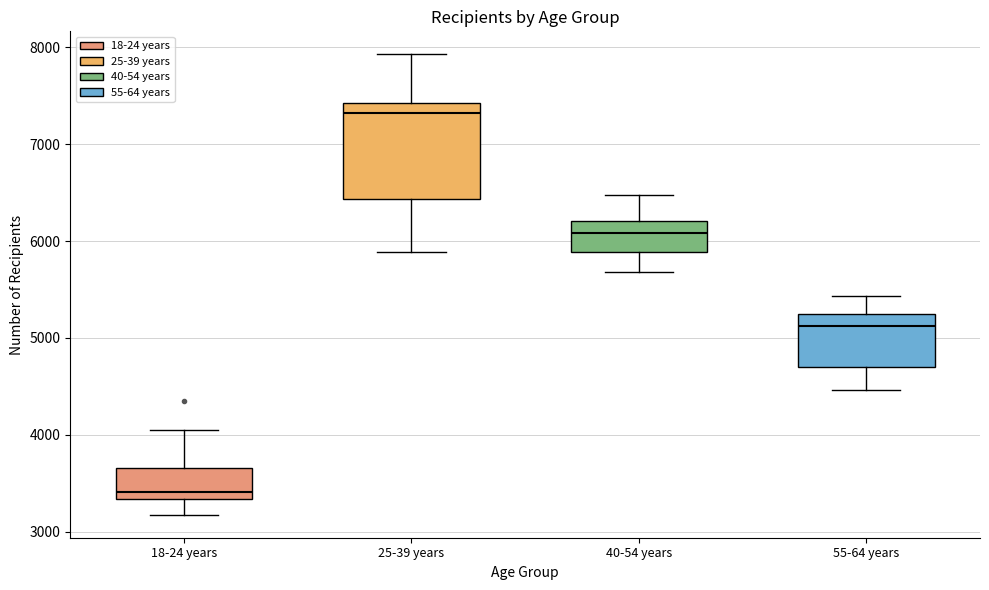

Reading left to right, transcribe this box plot: for each box, give where its median line is, the range the box spans, and where its two whiskers end, as read against the y-axis. The values are not printed on the chart, so give them approximately, as read against the axis.

18-24 years: median 3400, box 3300 to 3700, whiskers 3200 to 4100
25-39 years: median 7300, box 6400 to 7400, whiskers 5900 to 7900
40-54 years: median 6100, box 5900 to 6200, whiskers 5700 to 6500
55-64 years: median 5100, box 4700 to 5200, whiskers 4500 to 5400